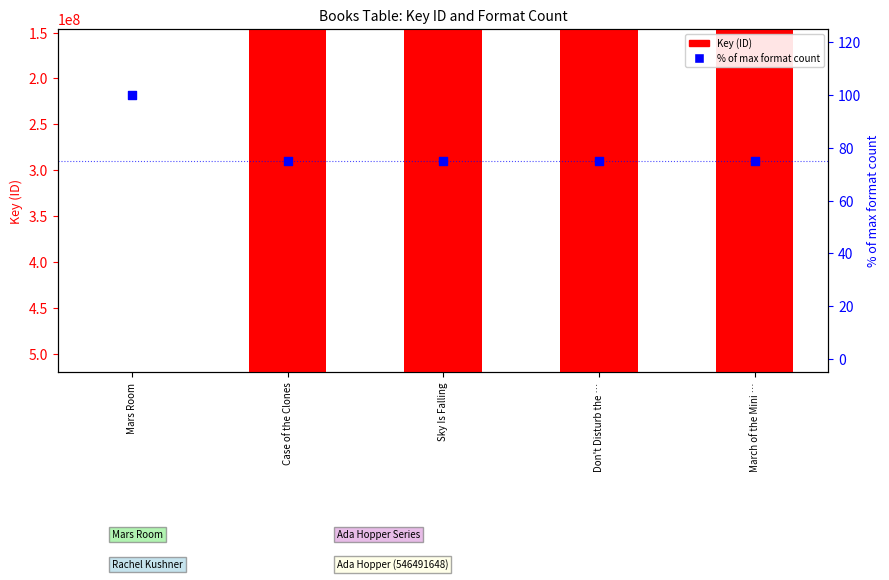

Which series has the largest Y range (max minus min)?

Key (ID)